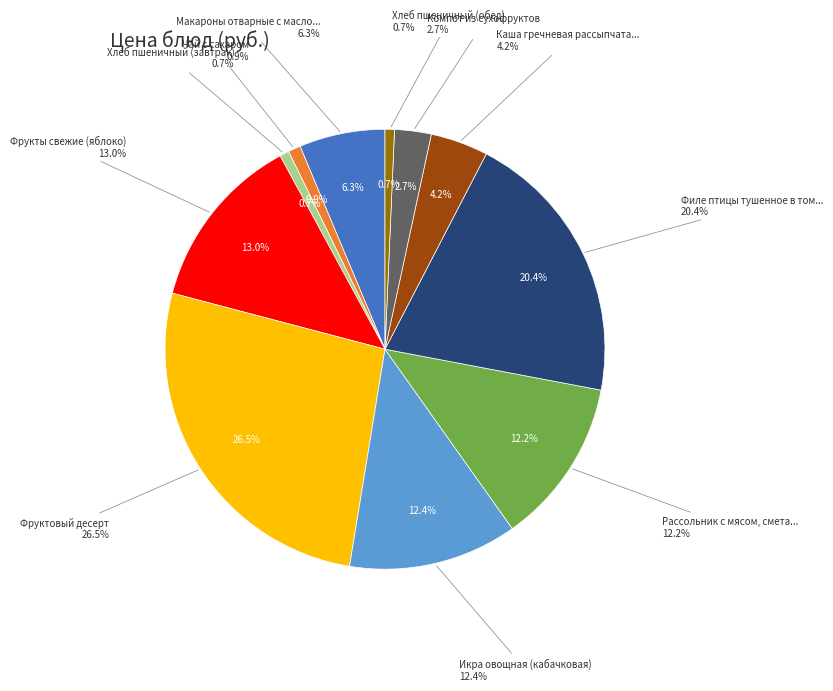

Rank the categories by value from highest to lowest.

Фруктовый десерт, Филе птицы тушенное в томатном соусе, Фрукты свежие (яблоко), Икра овощная (кабачковая), Рассольник с мясом, сметаной и перловой, Макароны отварные с маслом и сыром, Каша гречневая рассыпчатая с маслом, Компот из сухофруктов, Чай с сахаром, Хлеб пшеничный (завтрак), Хлеб пшеничный (обед)